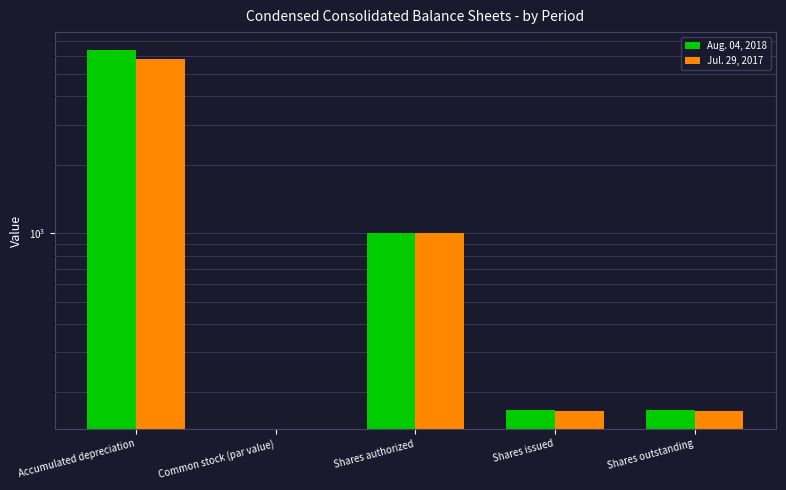

How many groups of bars are there?

5